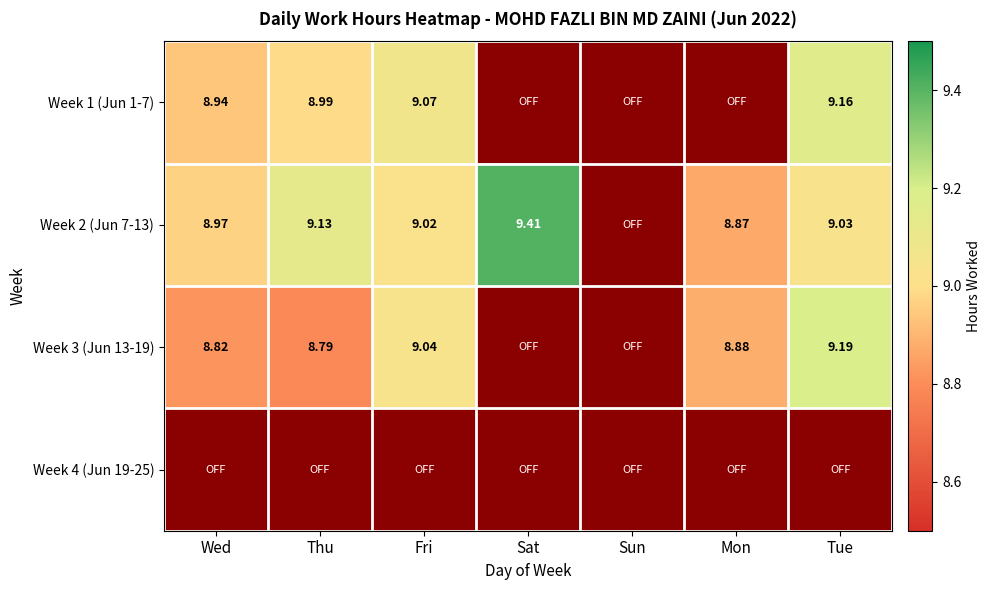

Is the value of Week 3 (Jun 13-19) at Tue greater than the value of Week 1 (Jun 1-7) at Thu?

Yes